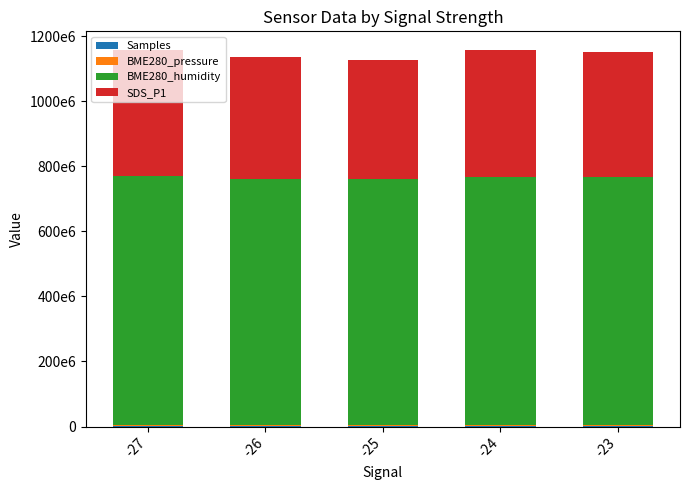

True or false: BME280_pressure has a value of 763123.6 at -26.

True